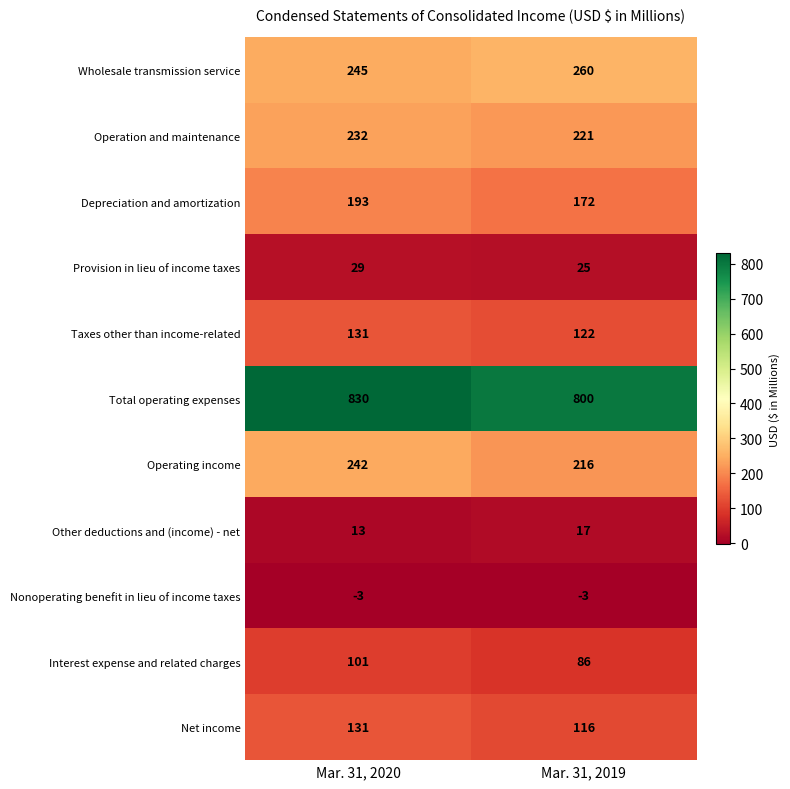

Reading left to right, extract all data points from this chart.

Wholesale transmission service: 245	260
Operation and maintenance: 232	221
Depreciation and amortization: 193	172
Provision in lieu of income taxes: 29	25
Taxes other than income-related: 131	122
Total operating expenses: 830	800
Operating income: 242	216
Other deductions and (income) - net: 13	17
Nonoperating benefit in lieu of income taxes: -3	-3
Interest expense and related charges: 101	86
Net income: 131	116